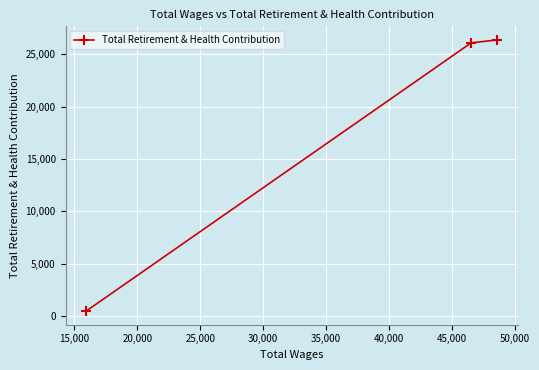

What is the greatest value displayed?

26379